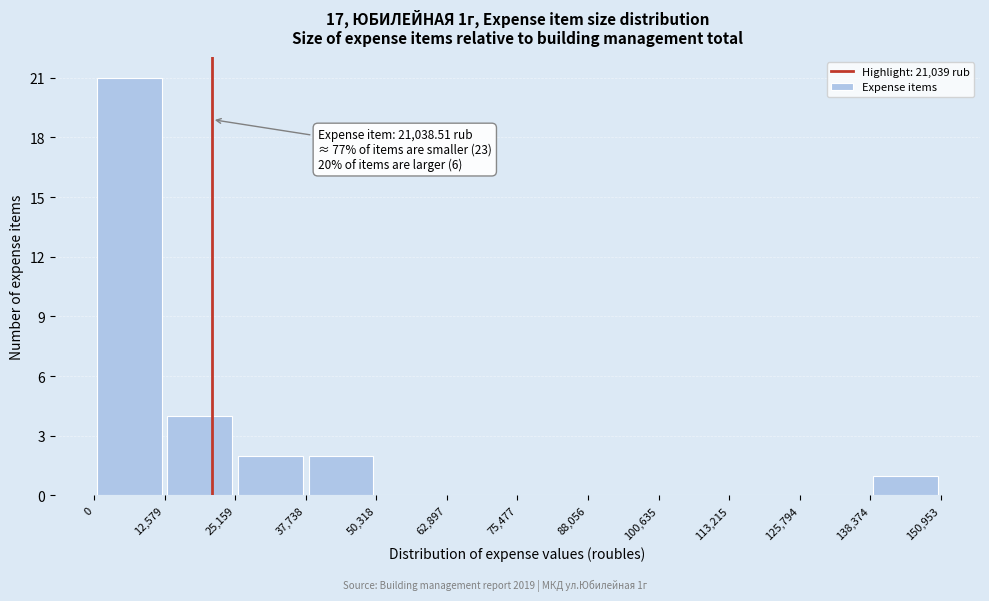

Which range on the x-axis has the tallest bar?

0 to 12,579